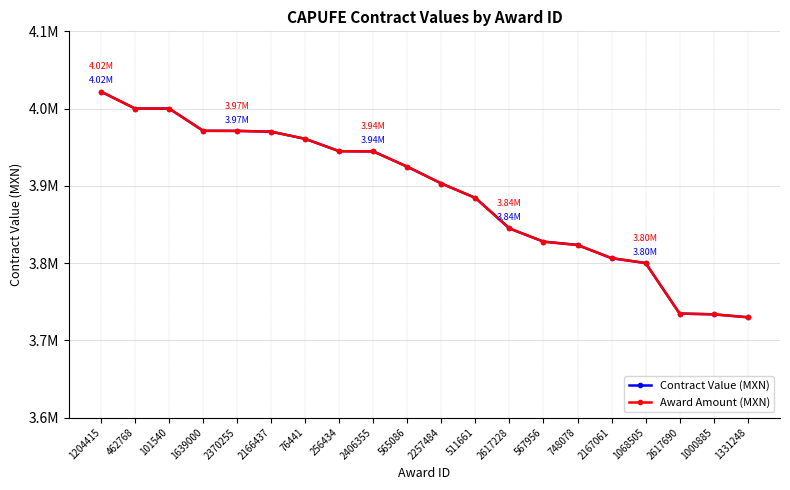

What is the average value of the Award Amount (MXN) series?

3889827.8